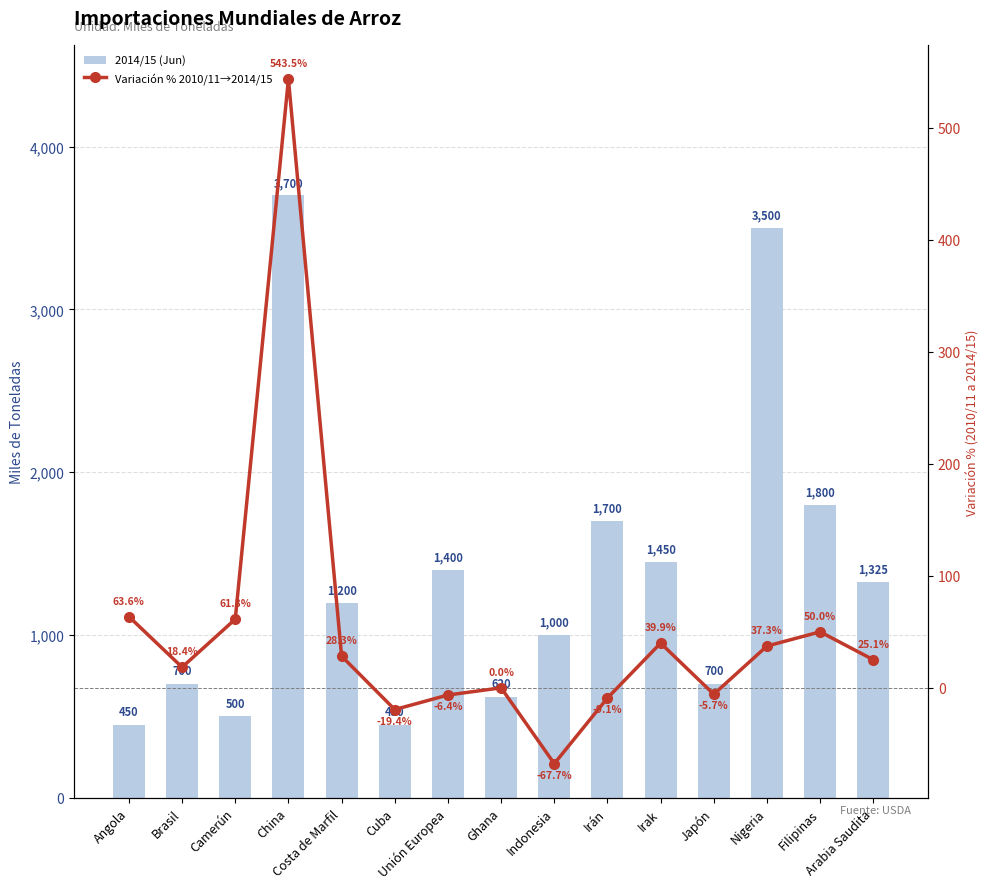

Rank the categories by Variación % 2010/11→2014/15 value from lowest to highest.

Indonesia, Cuba, Irán, Unión Europea, Japón, Ghana, Brasil, Arabia Saudita, Costa de Marfil, Nigeria, Irak, Filipinas, Camerún, Angola, China